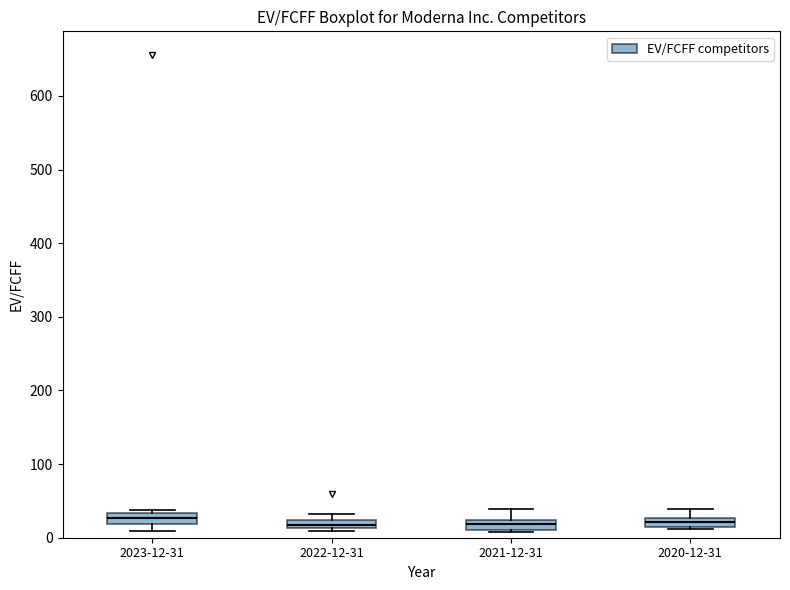

Where does the upper whisker of the box for 2021-12-31 end on the y-axis? The values are not printed on the chart, so give them approximately, as read against the axis.

40